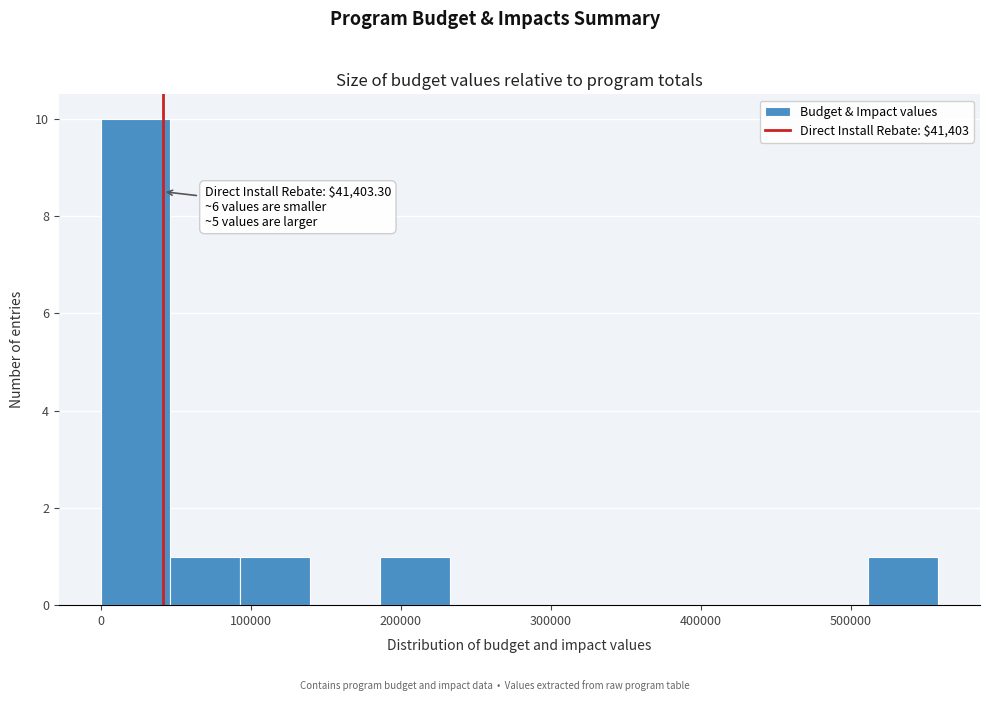

Which range on the x-axis has the tallest bar?

0 to 50000